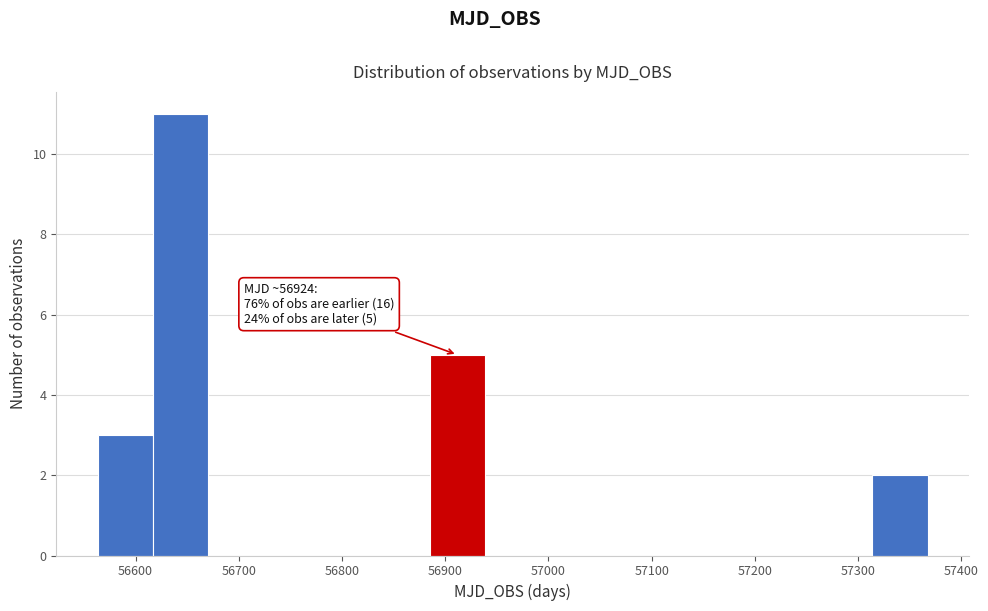

Which range on the x-axis has the tallest bar?

56620 to 56670